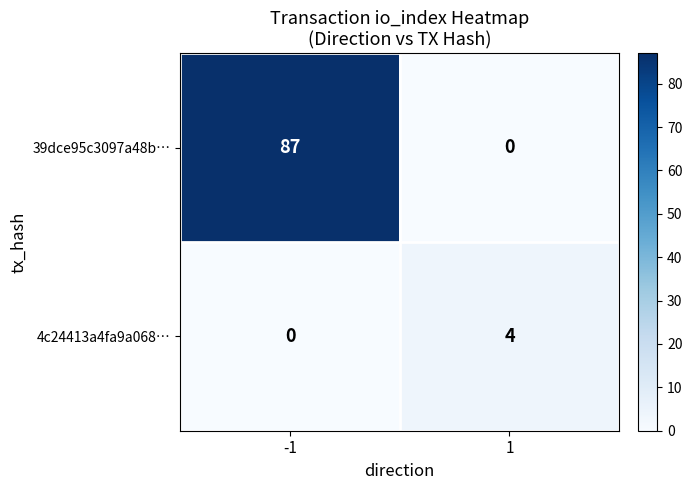

What value does the 4c24413a4fa9a068… series have at 1?

4